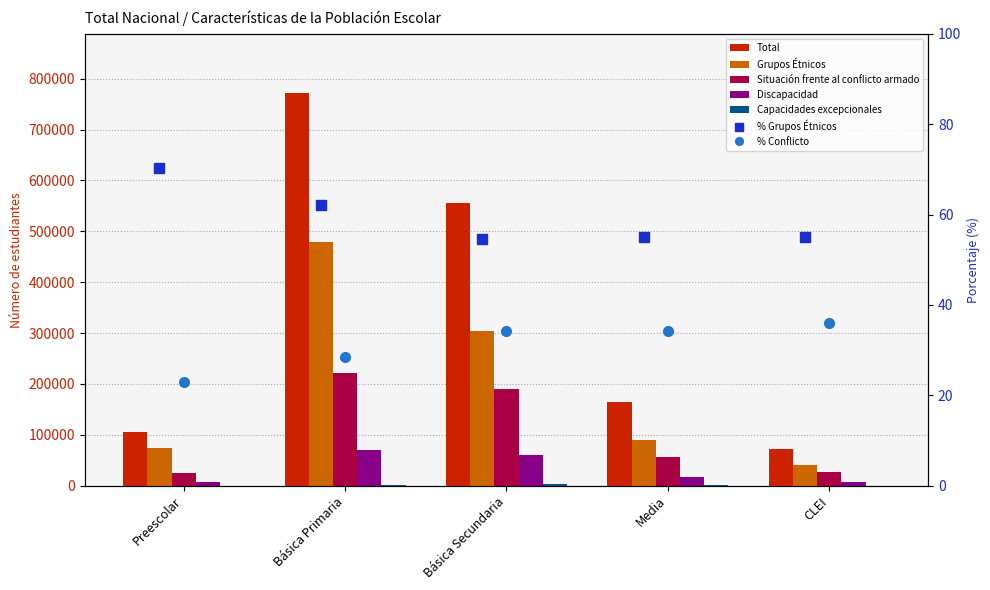

Rank the series by their maximum value, from lowest to highest.

Capacidades excepcionales, Discapacidad, Situación frente al conflicto armado, Grupos Étnicos, Total